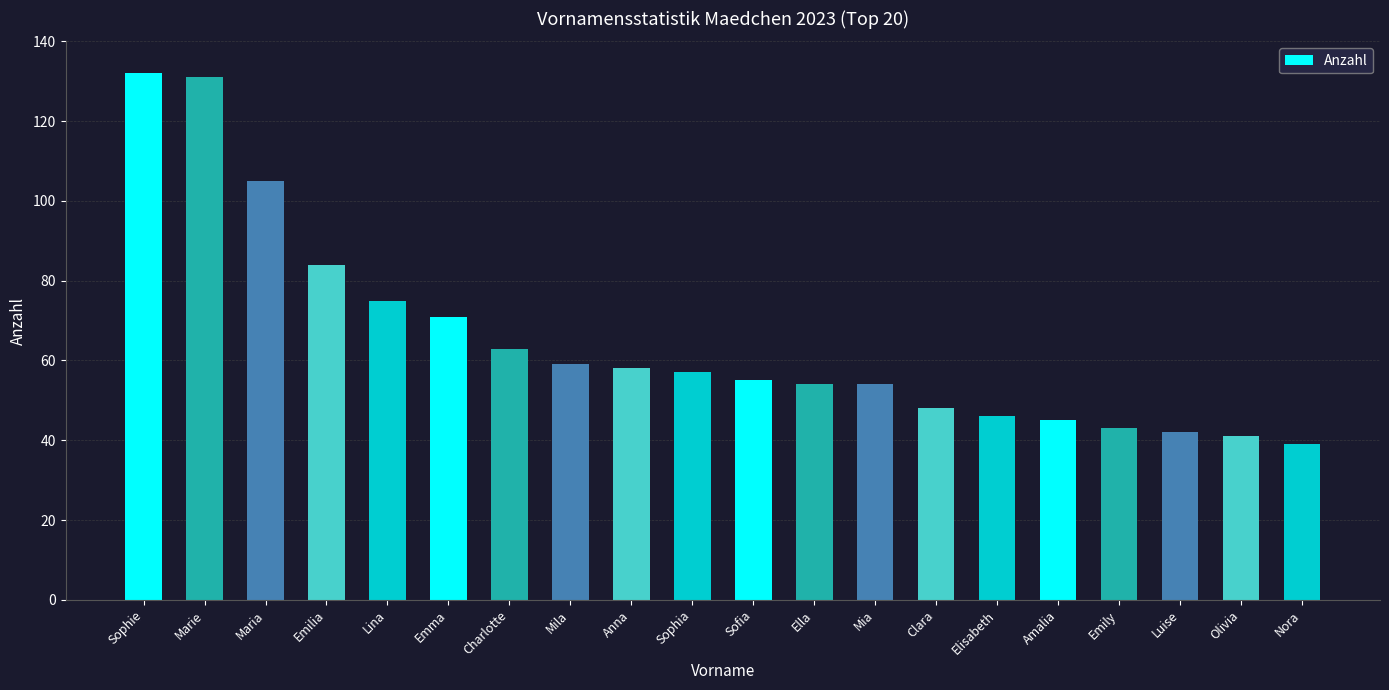

What is the difference between the maximum and minimum values?

93